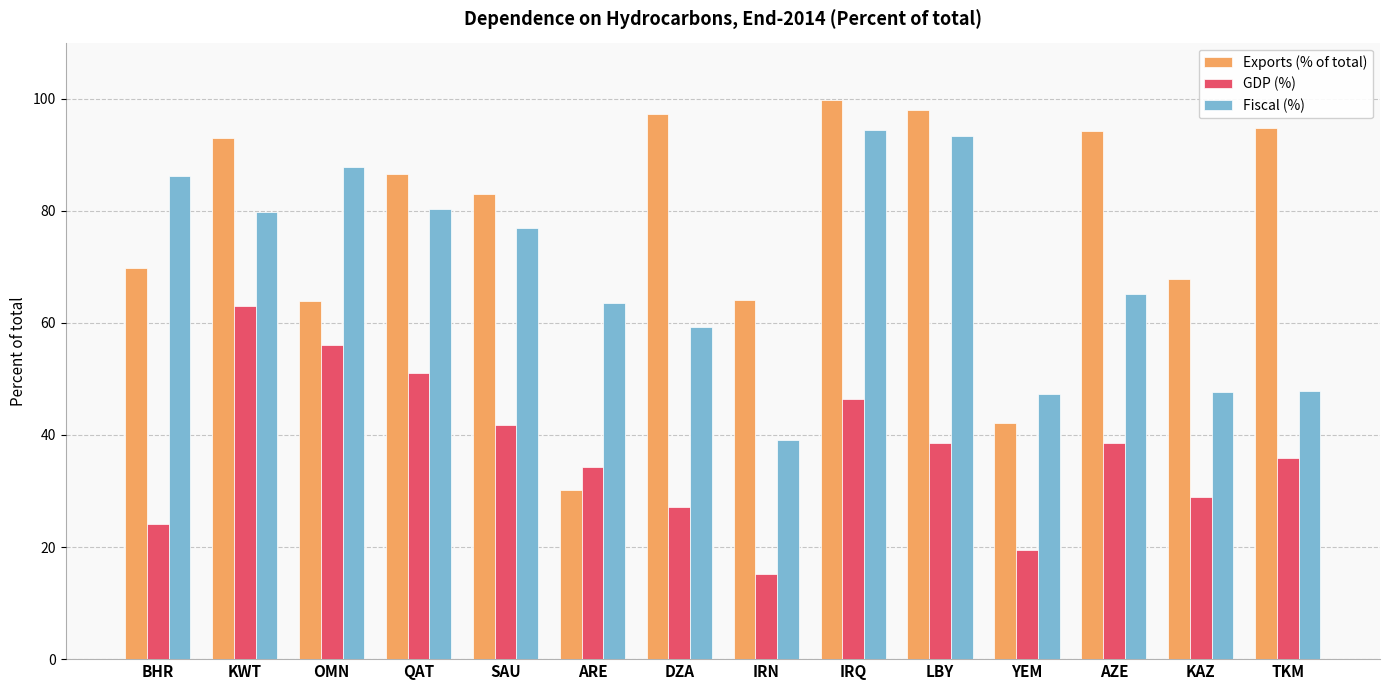

Where is Fiscal (%) nearest to the value 66?

AZE